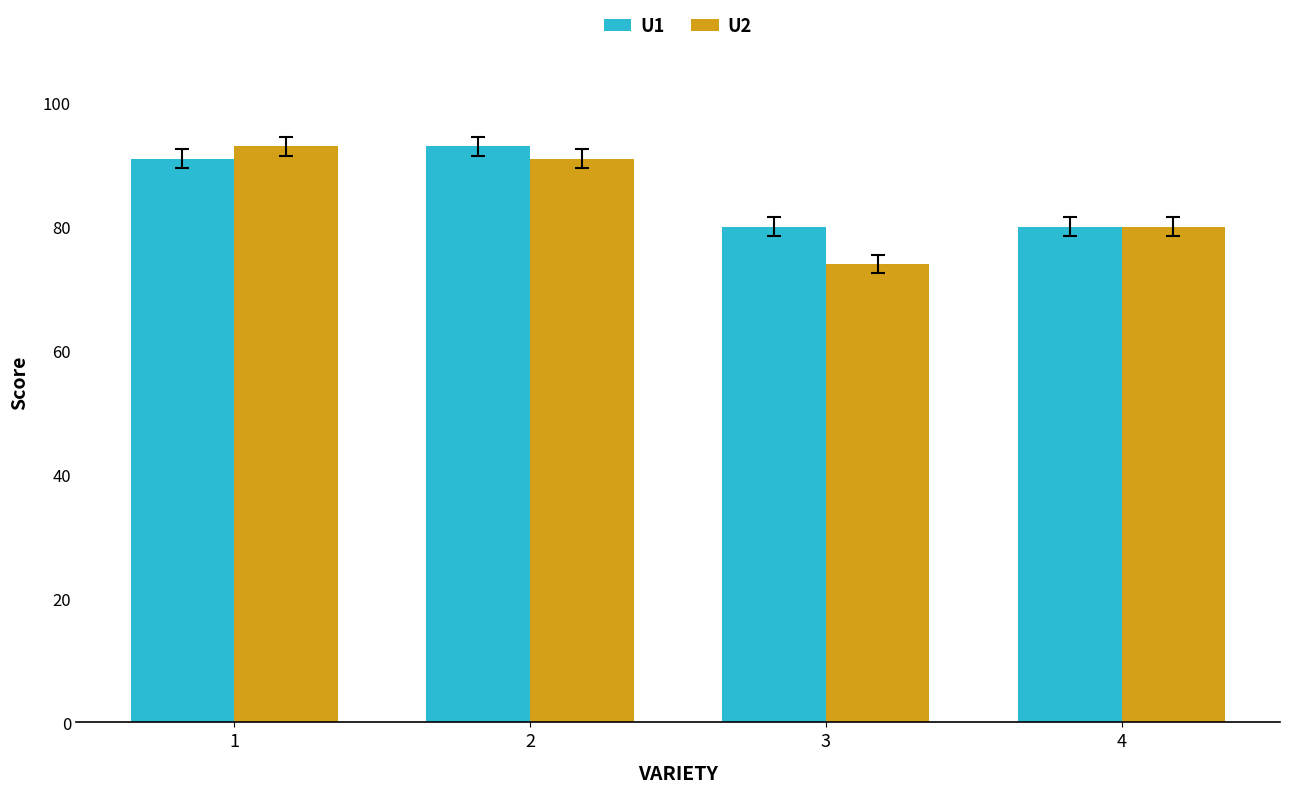

What is the minimum value for U1?

80